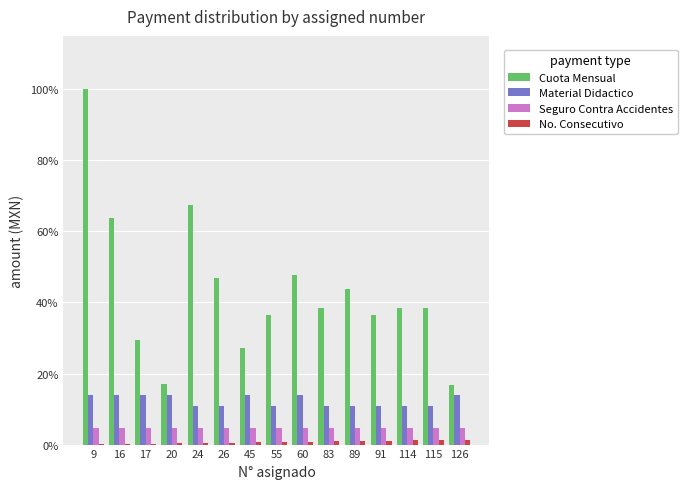

True or false: No. Consecutivo has a value of 0.0 at 89.

True